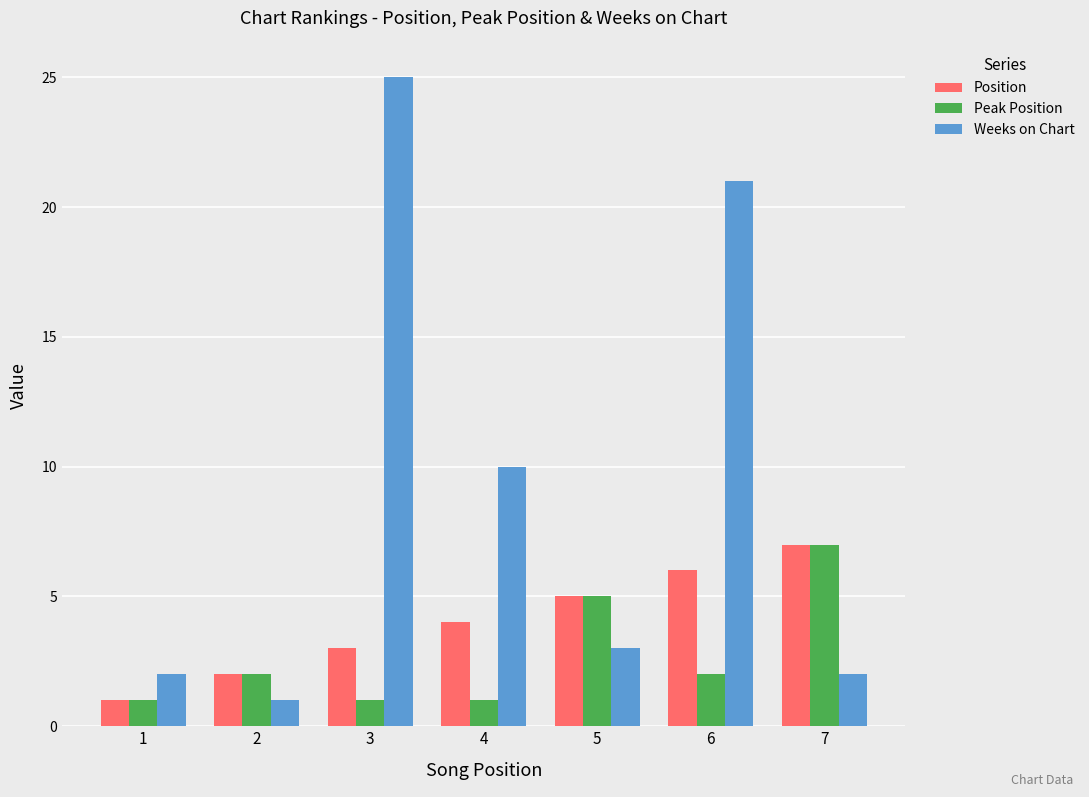

The Position series shows 5 at 5. True or false?

True